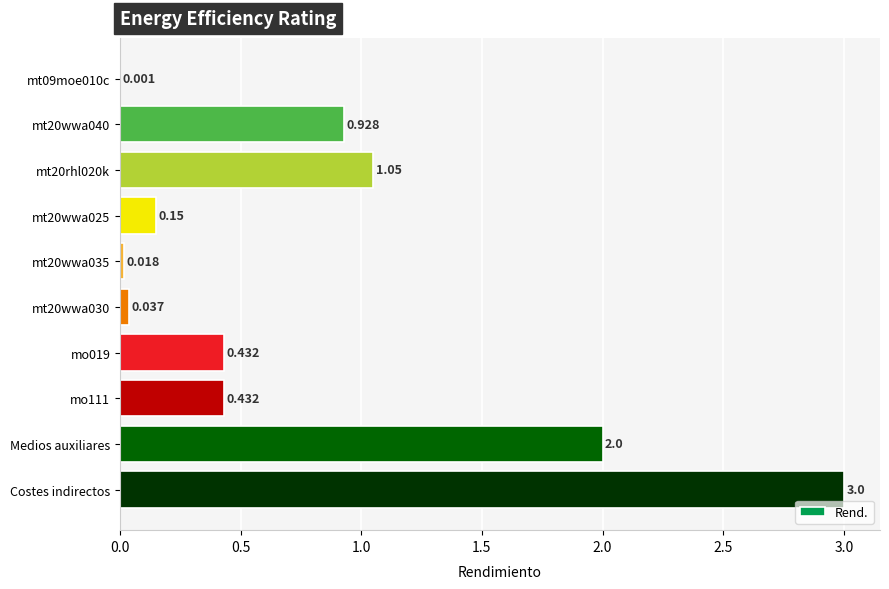

Between Medios auxiliares and mt20rhl020k, which is larger?

Medios auxiliares